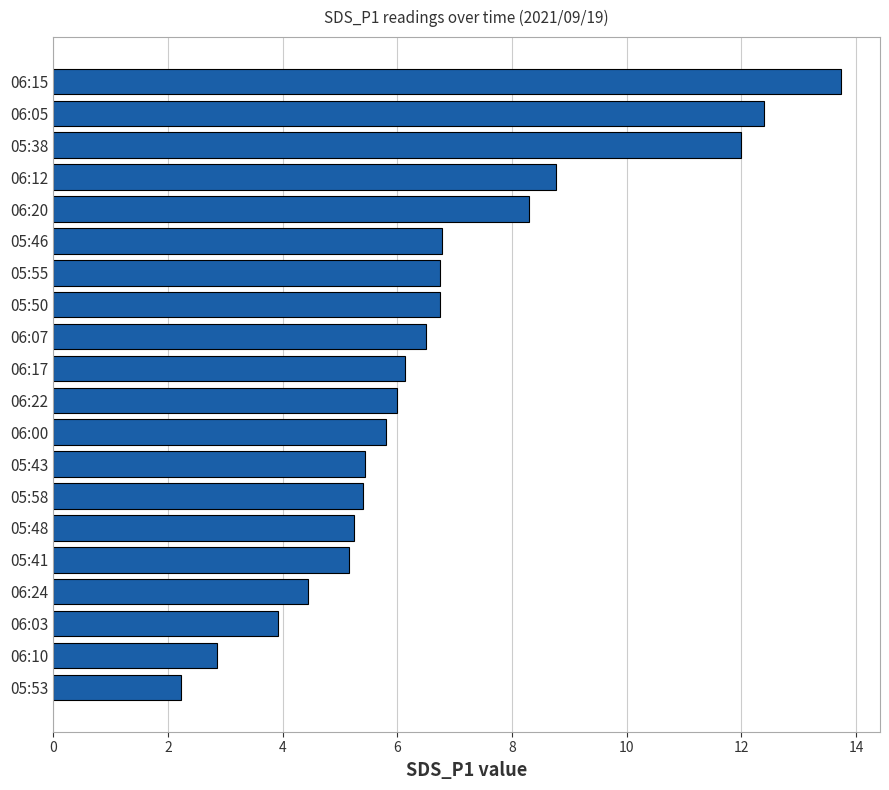

Is it true that the value at 05:53 is 1.0?

False